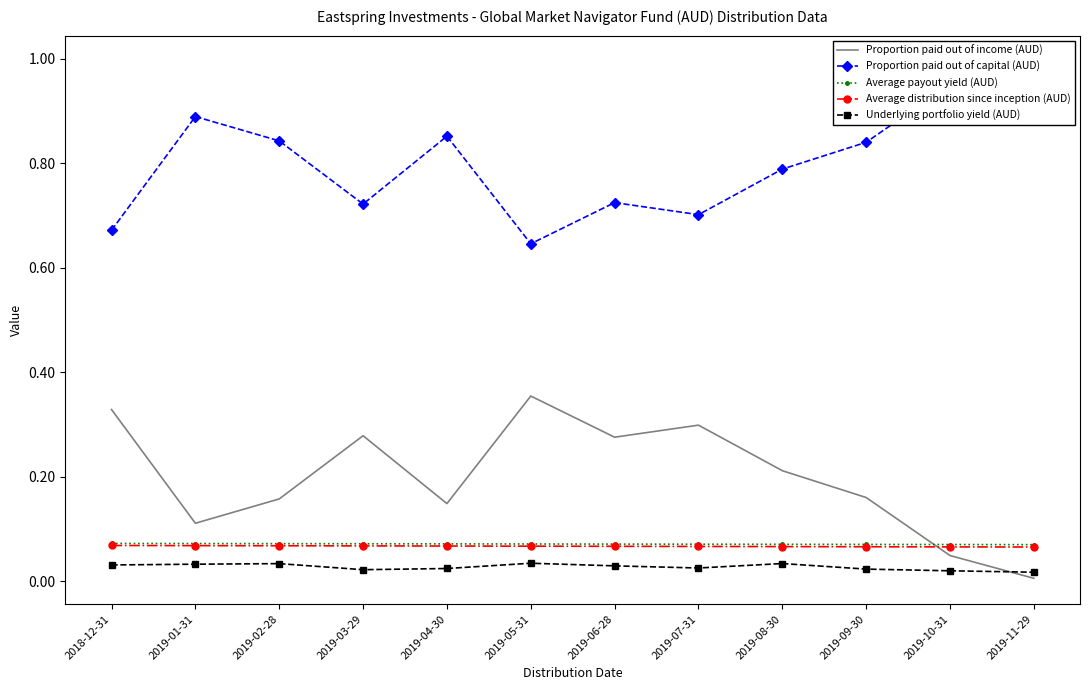

The value of Proportion paid out of income (AUD) at 2019-10-31 is 0.0. True or false?

True